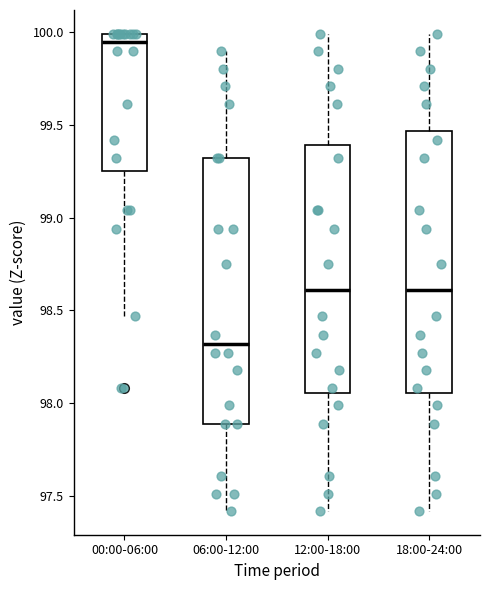

Reading left to right, read every box against the y-axis: the position of its median line, the range the box covers, and the ends of its whiskers. The values are not printed on the chart, so give them approximately, as read against the axis.

00:00-06:00: median 99.95, box 99.25 to 100.00, whiskers 98.45 to 100.00
06:00-12:00: median 98.30, box 97.90 to 99.30, whiskers 97.40 to 99.90
12:00-18:00: median 98.60, box 98.05 to 99.40, whiskers 97.40 to 100.00
18:00-24:00: median 98.60, box 98.05 to 99.45, whiskers 97.40 to 100.00